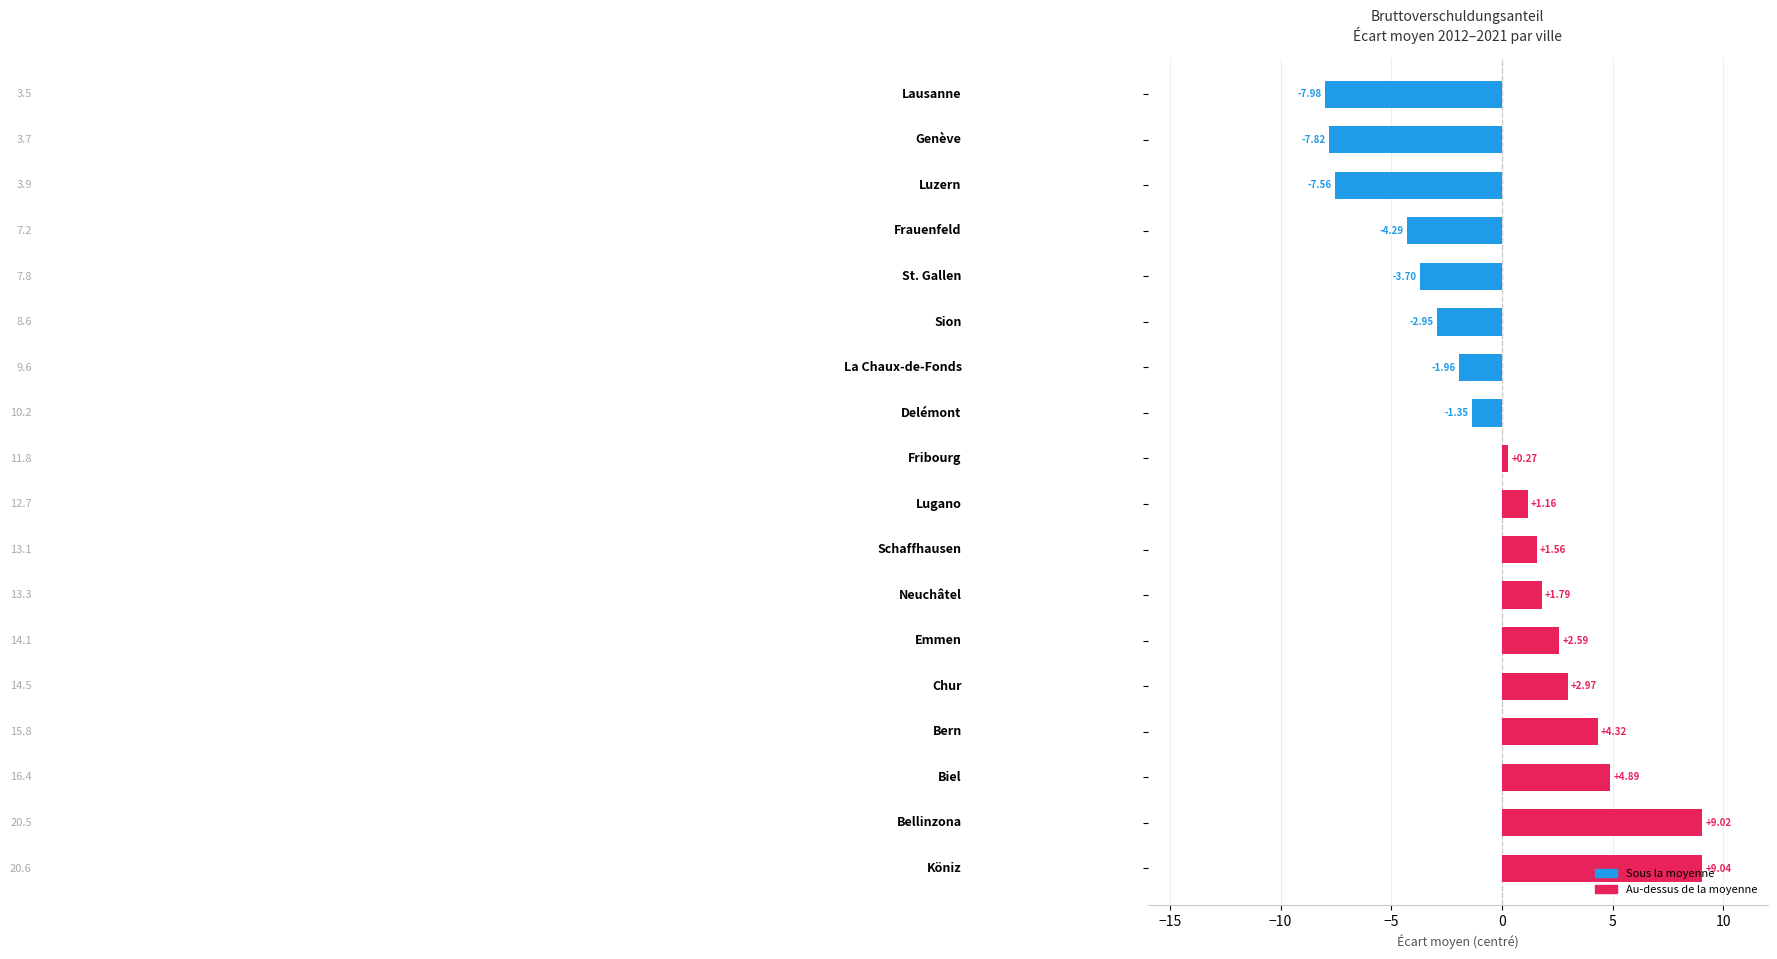

What is the difference between the maximum and minimum values?

17.0